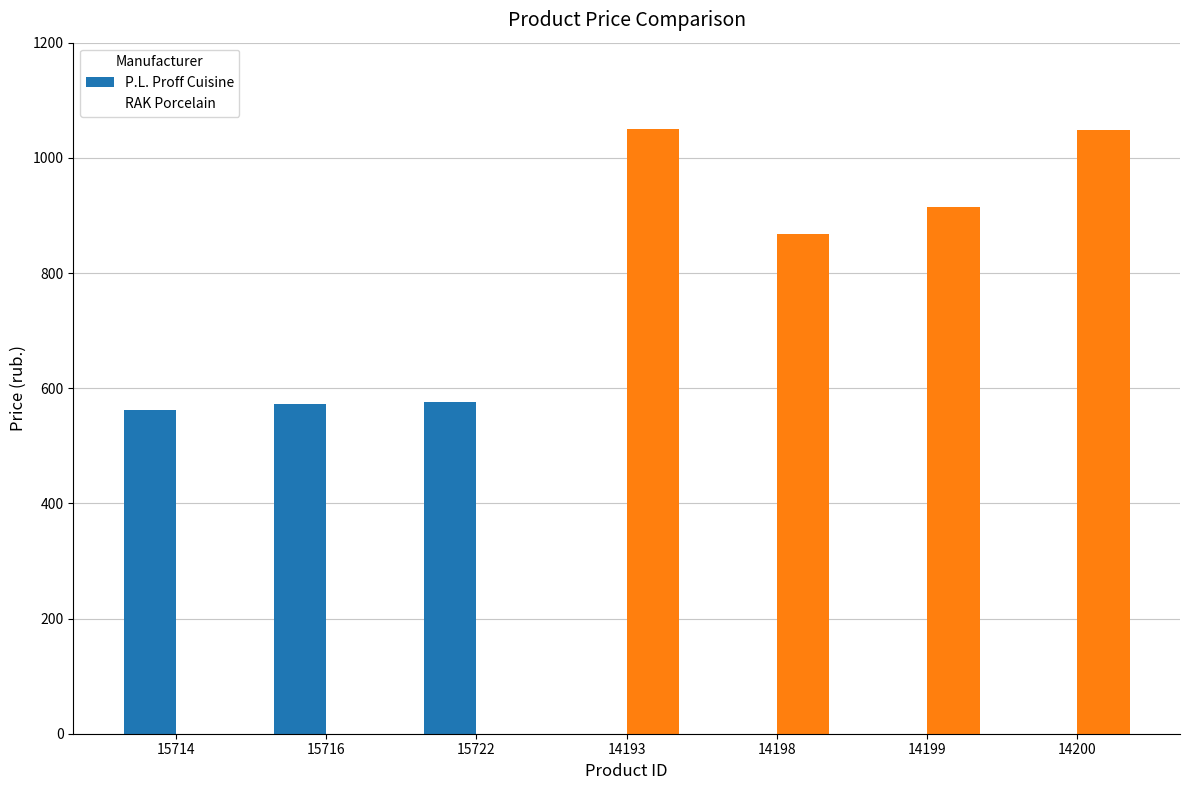

At which label does P.L. Proff Cuisine reach its peak?

15722